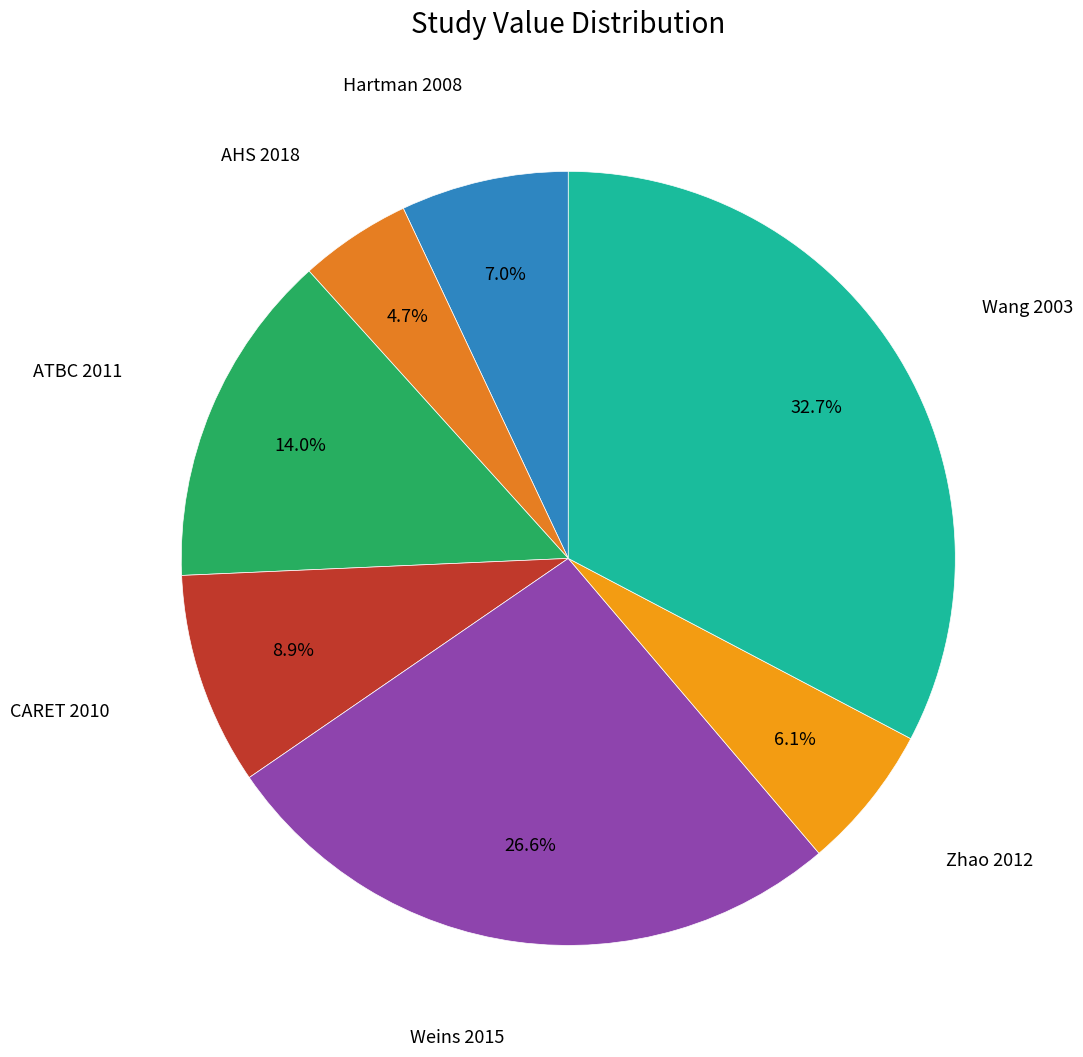

Is the sum of ATBC 2011 and Zhao 2012 greater than half?

No